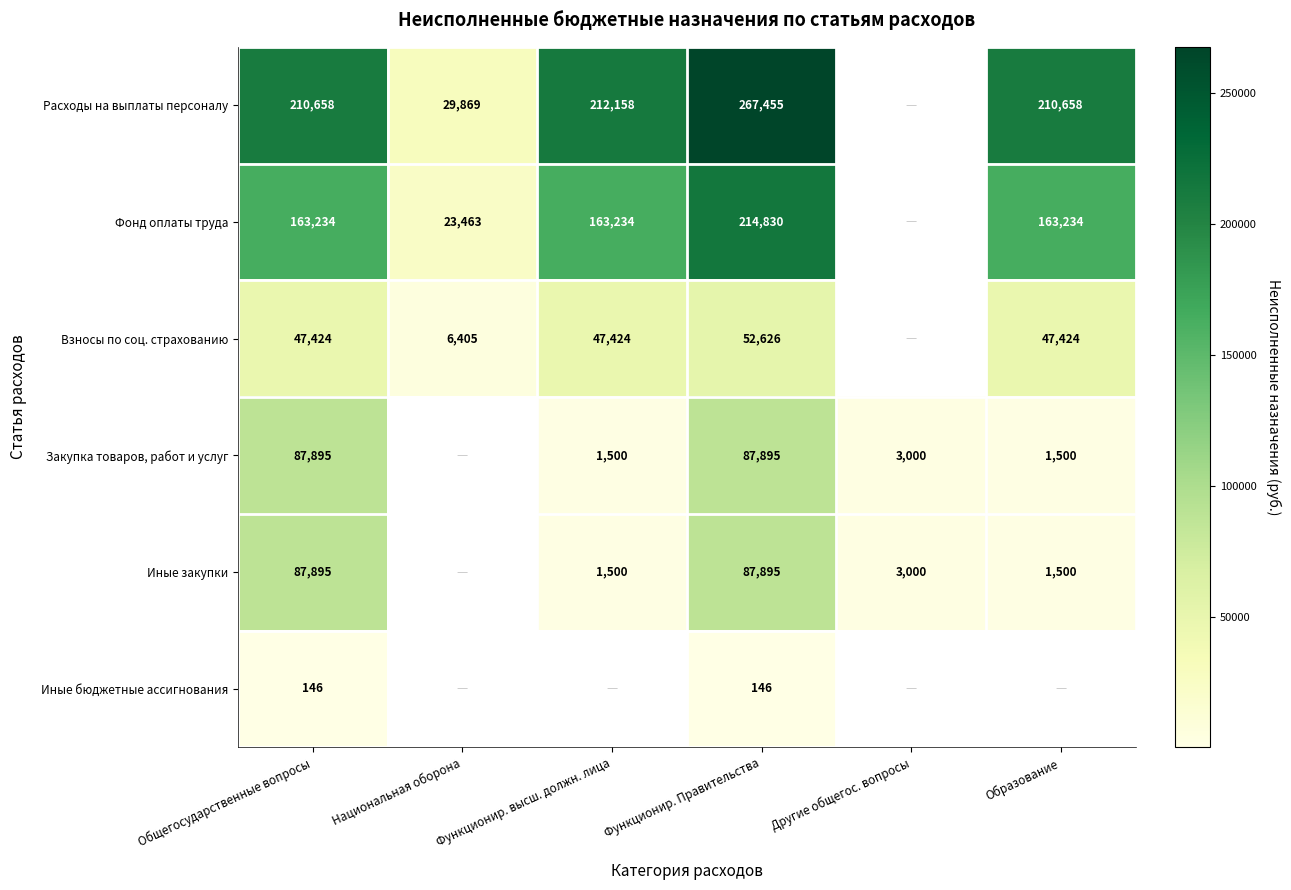

Is the value of Иные закупки at Функционир. Правительства greater than the value of Фонд оплаты труда at Функционир. Правительства?

No